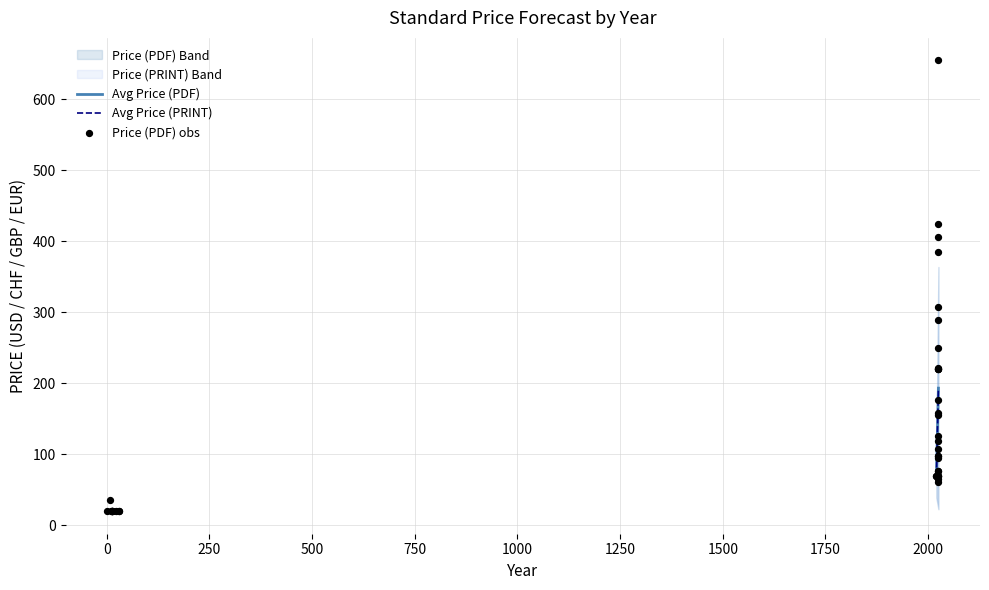

What Y value in the scatter plot is closest to 337?

308.0